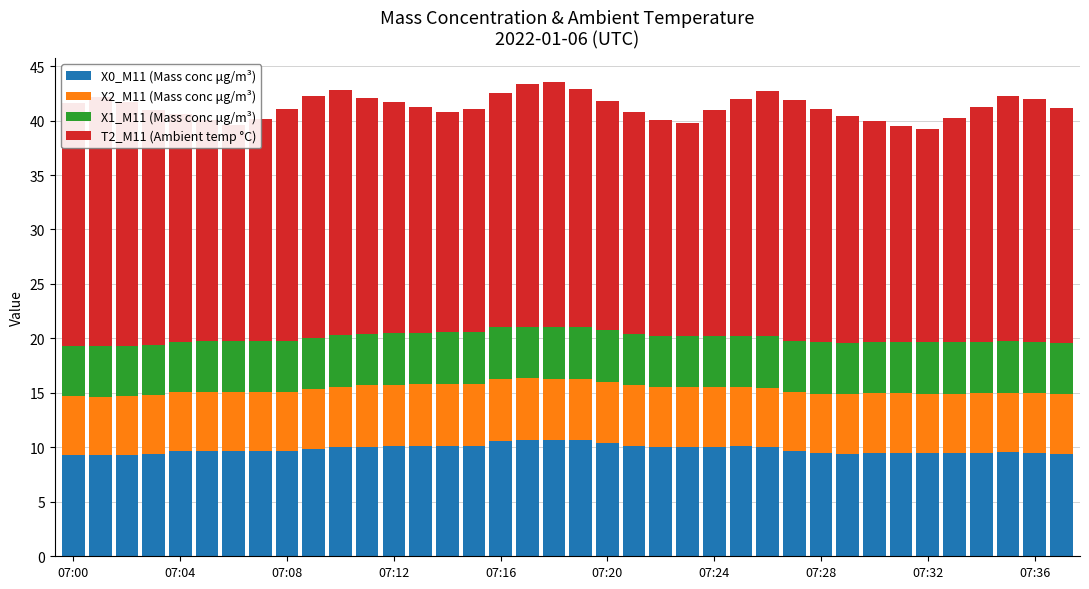

What is the sum of the X0_M11 (Mass conc μg/m³) values at 07:28 and 07:24?

19.3